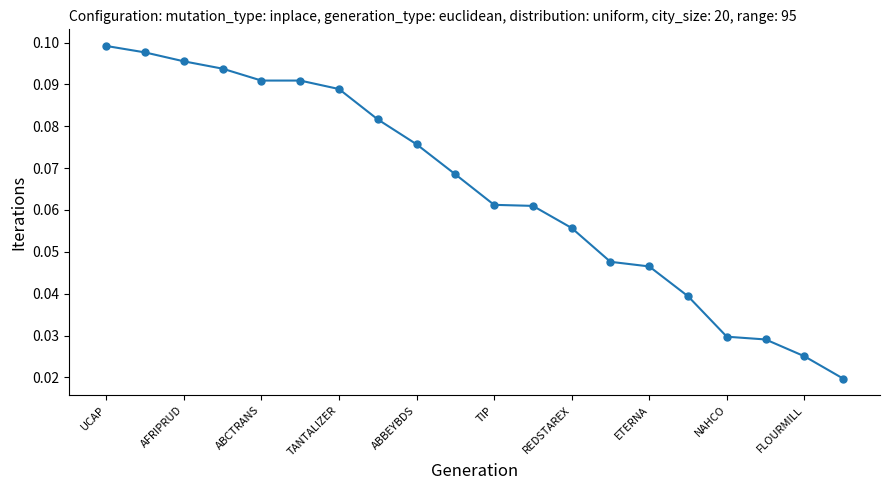

What is the sum of all values?

1.3